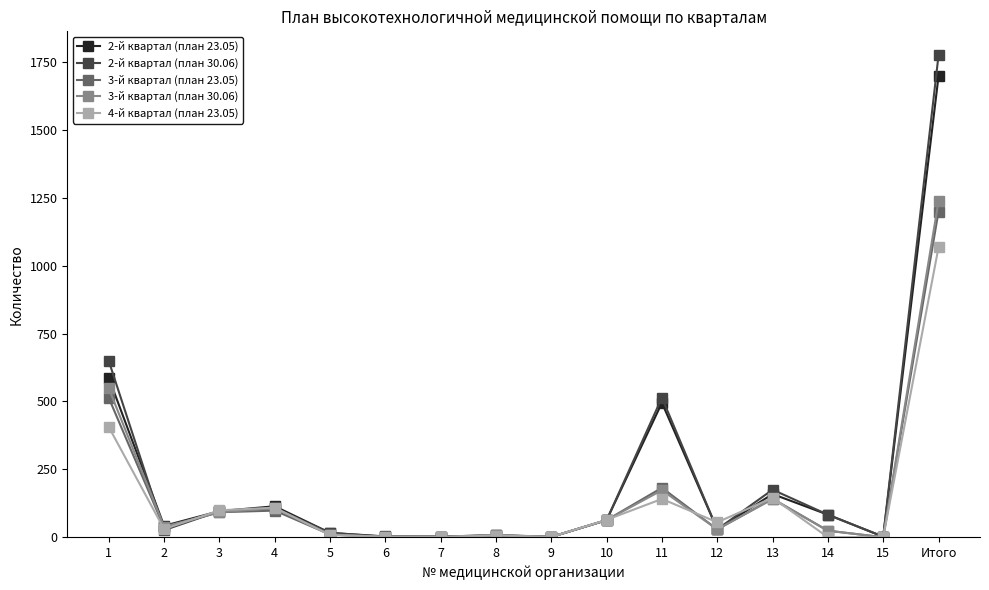

Count the number of data series in this chart.

5